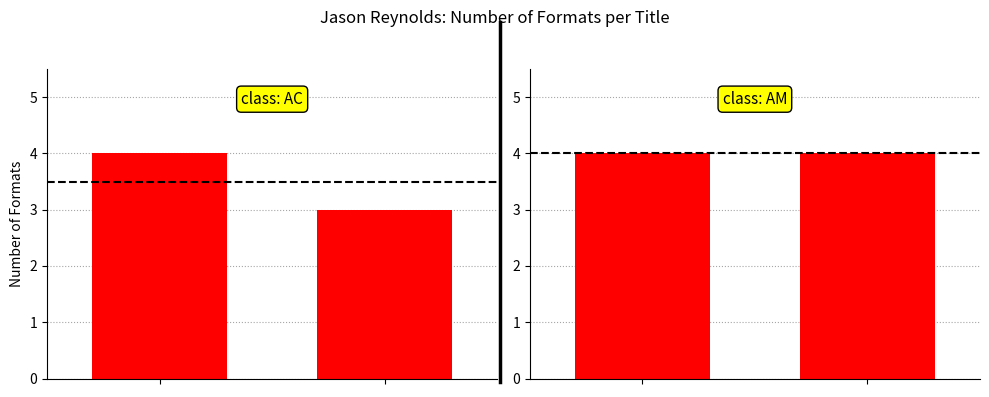

How many values are below 4?

1